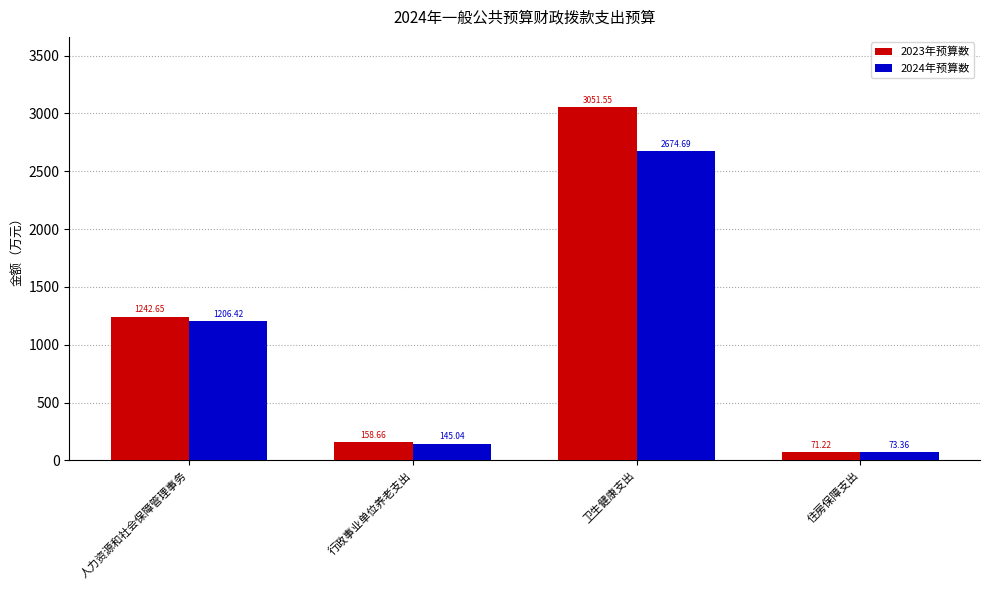

What is the minimum value for 2023年预算数?

71.2